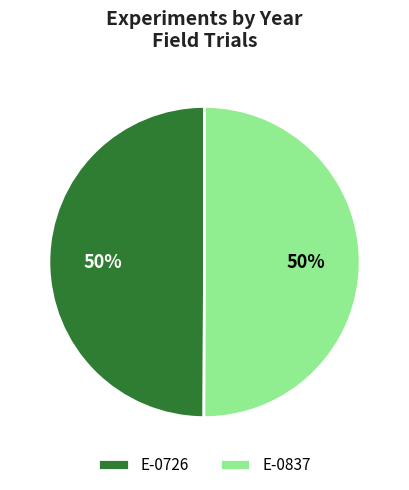

What is the ratio of the value at E-0726 to the value at E-0837?

1.0